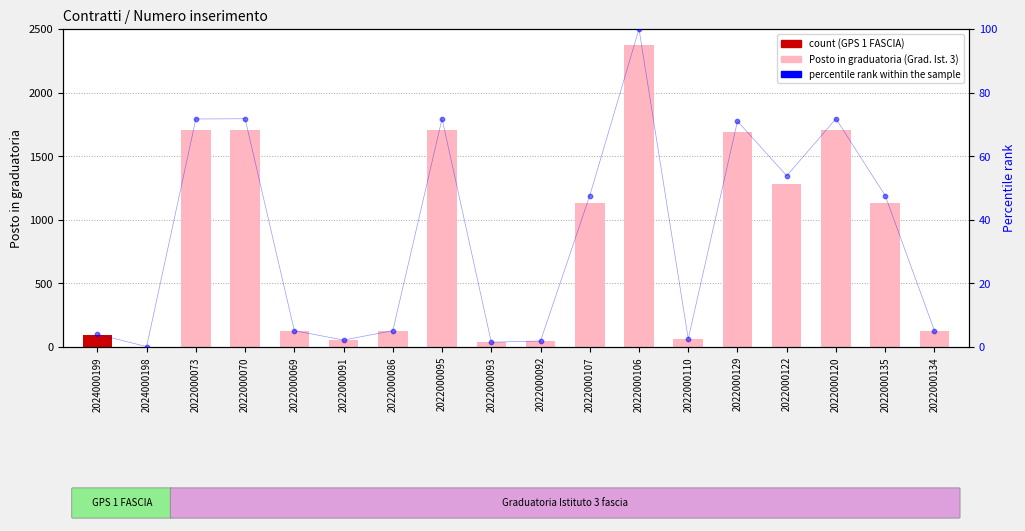

Is the value of Posto in graduatoria at 2024000199 greater than the value of percentile rank within the sample at 2022000134?

Yes